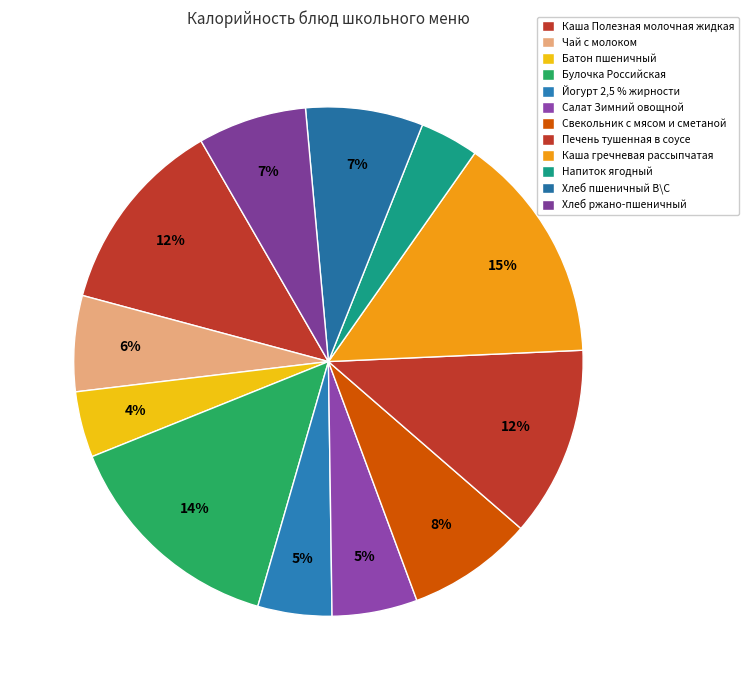

What percentage is NOT represented by Хлеб пшеничный В\С?

92.5%